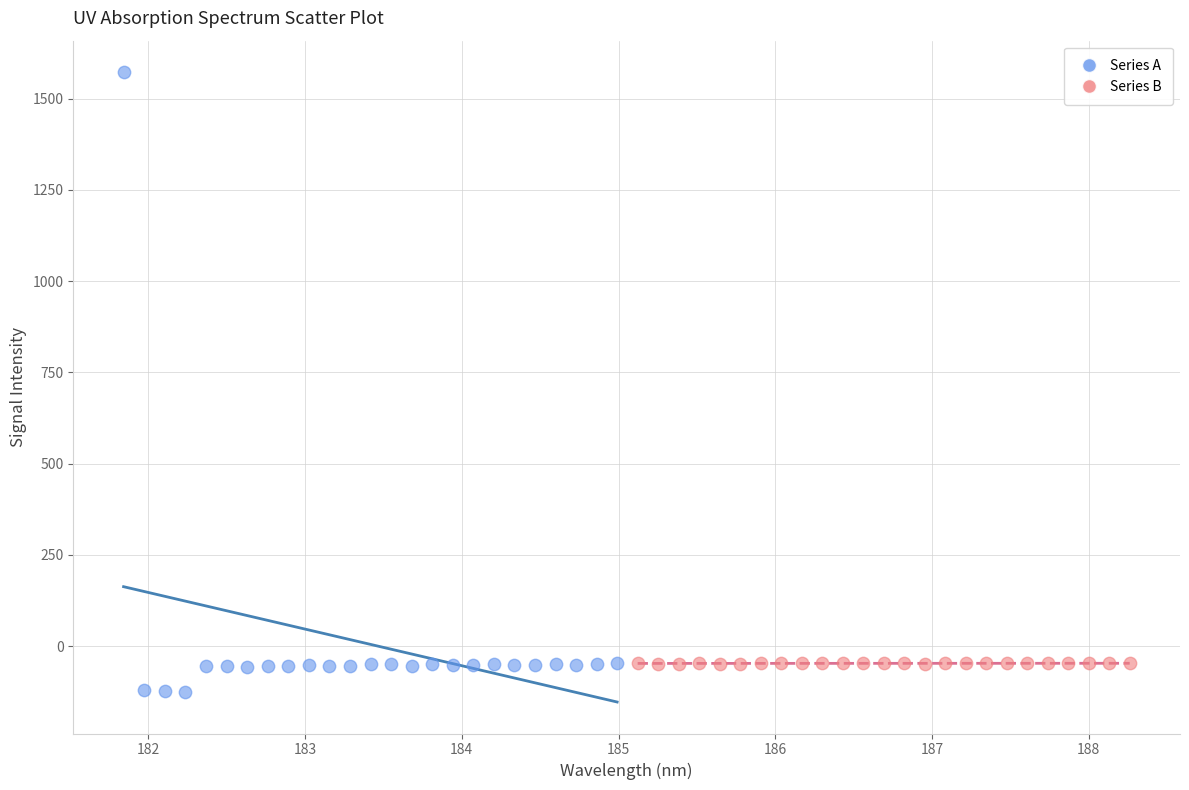

Which series has the widest spread of Y values?

Series A